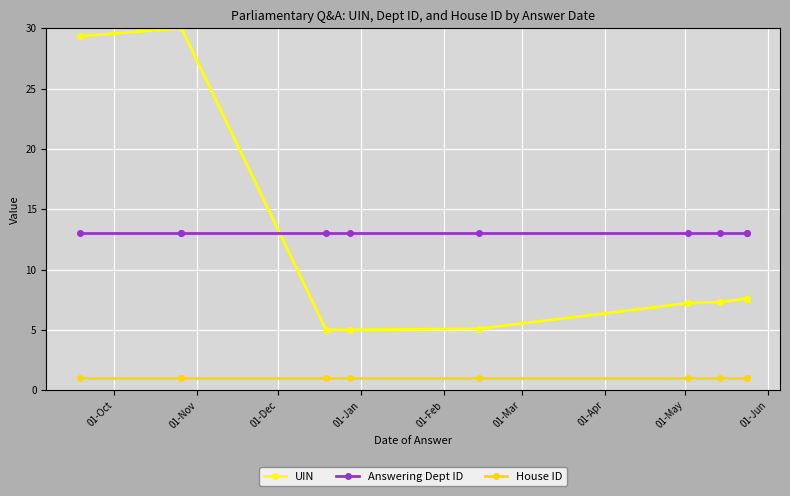

At which label is House ID closest to 1?

01-Oct